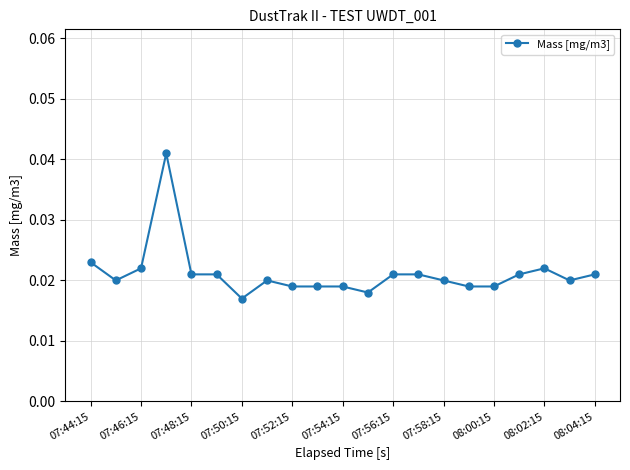

Count the values in the range 0 to 1.

21